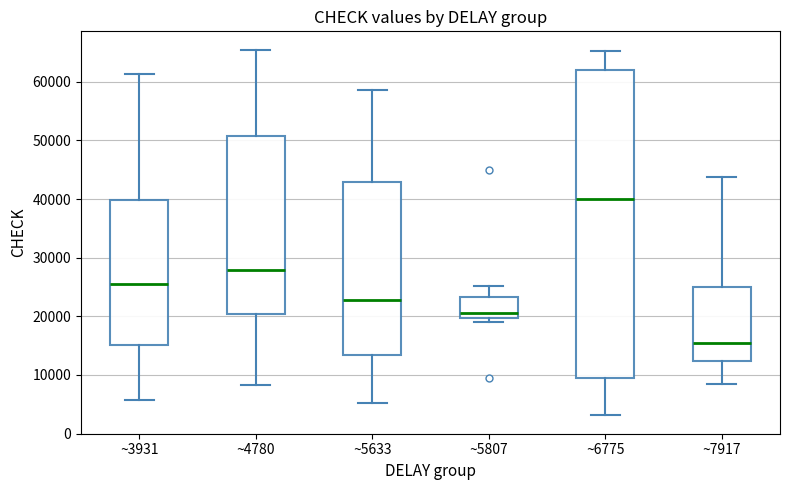

Which box is the tallest, from its lower edge to its upper edge?

~6775